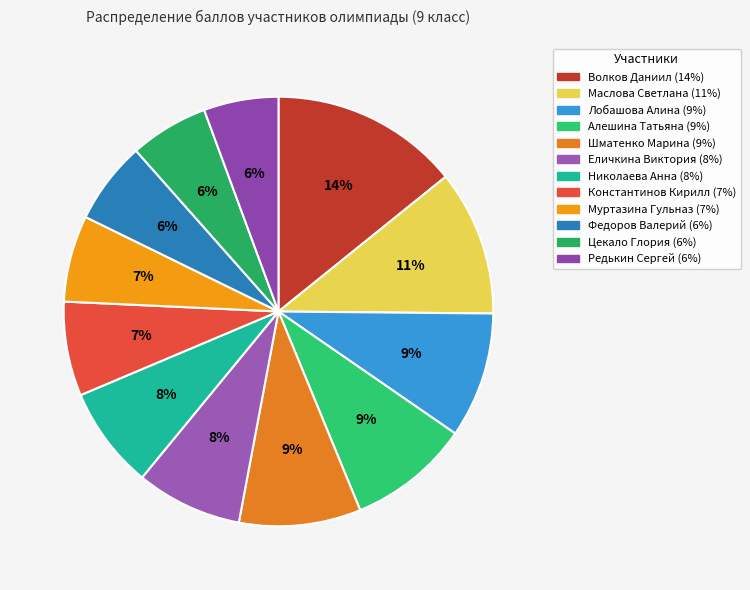

Is it true that Шматенко Марина is 9% of the pie?

True